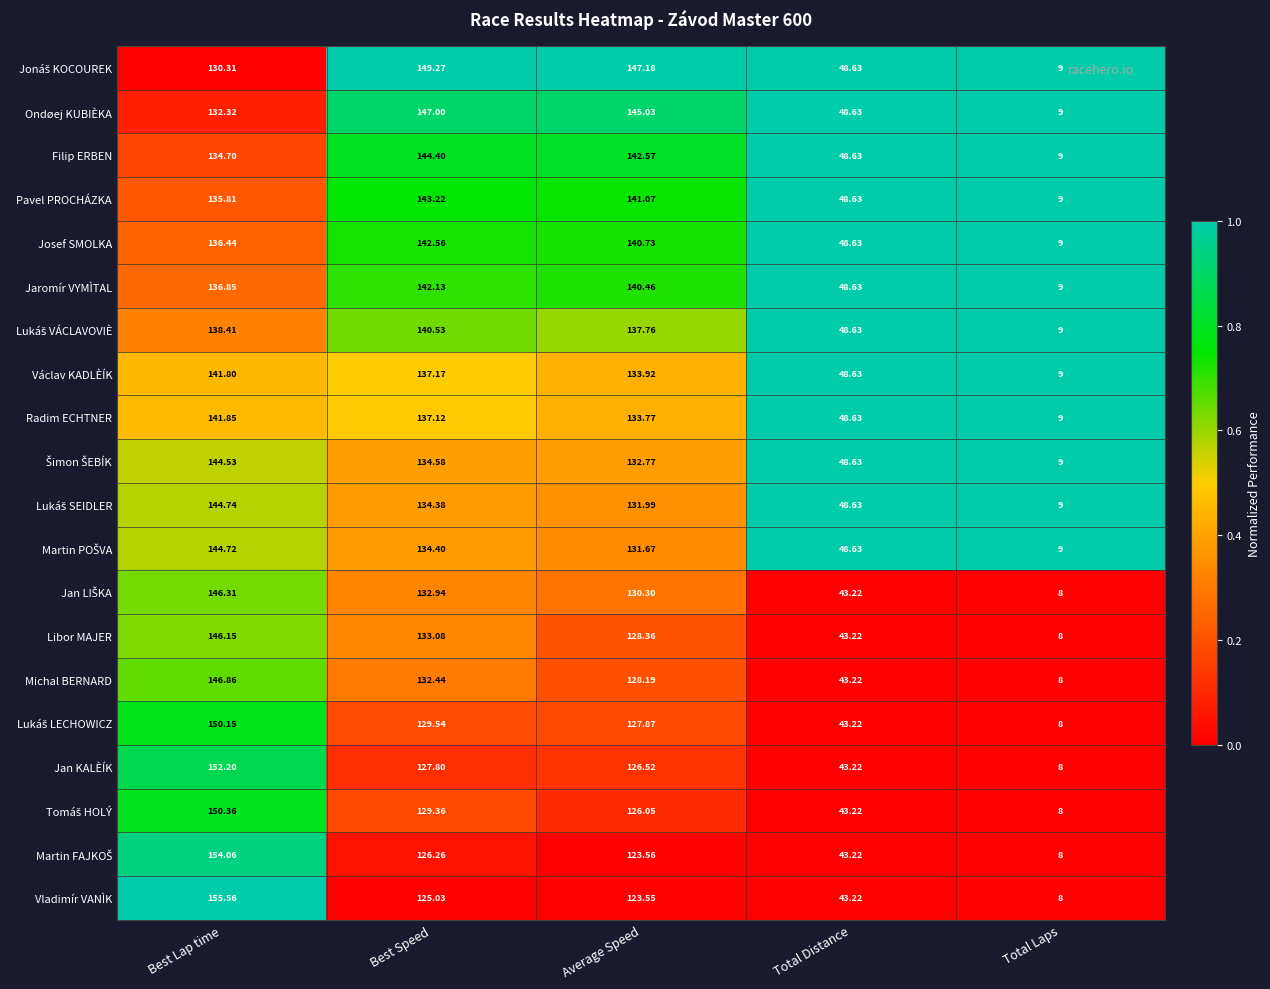

Between Best Lap time and Total Laps, which series saw the biggest shift?

Vladimír VANÌK